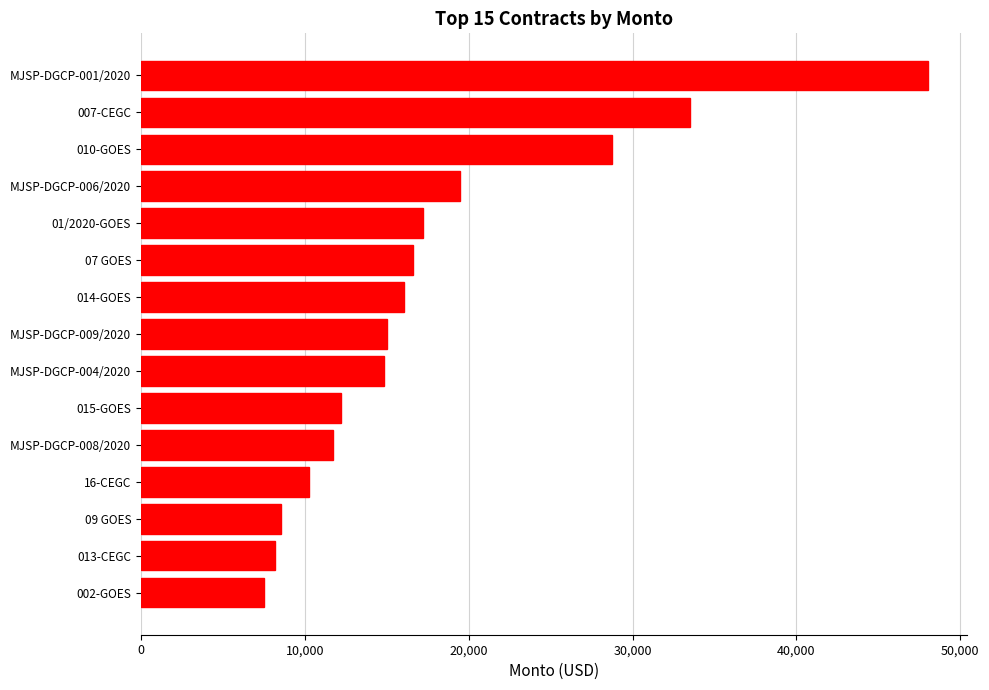

Which has a higher value, 002-GOES or MJSP-DGCP-008/2020?

MJSP-DGCP-008/2020